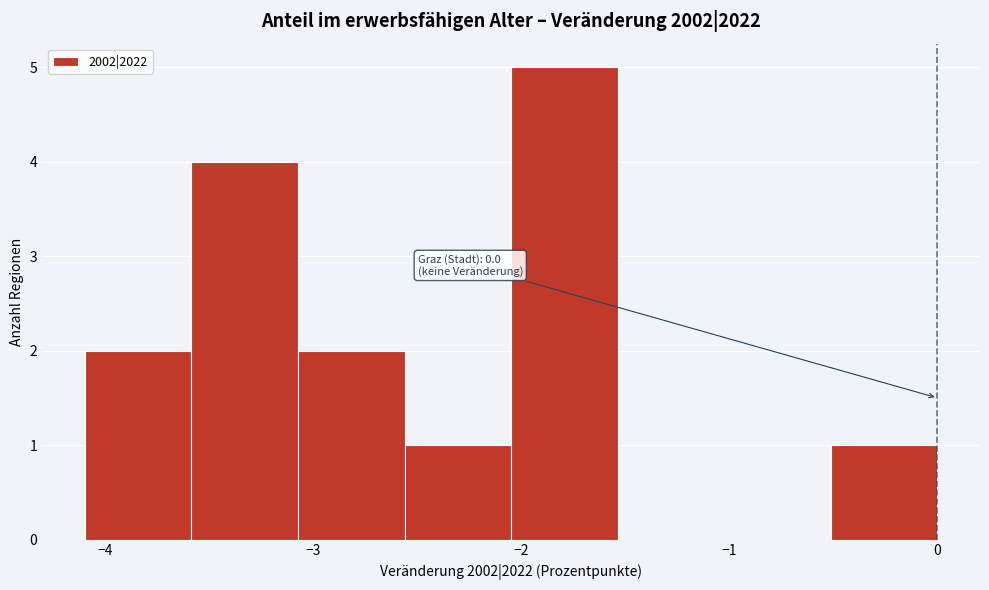

Which range on the x-axis has the tallest bar?

-2.0 to -1.5